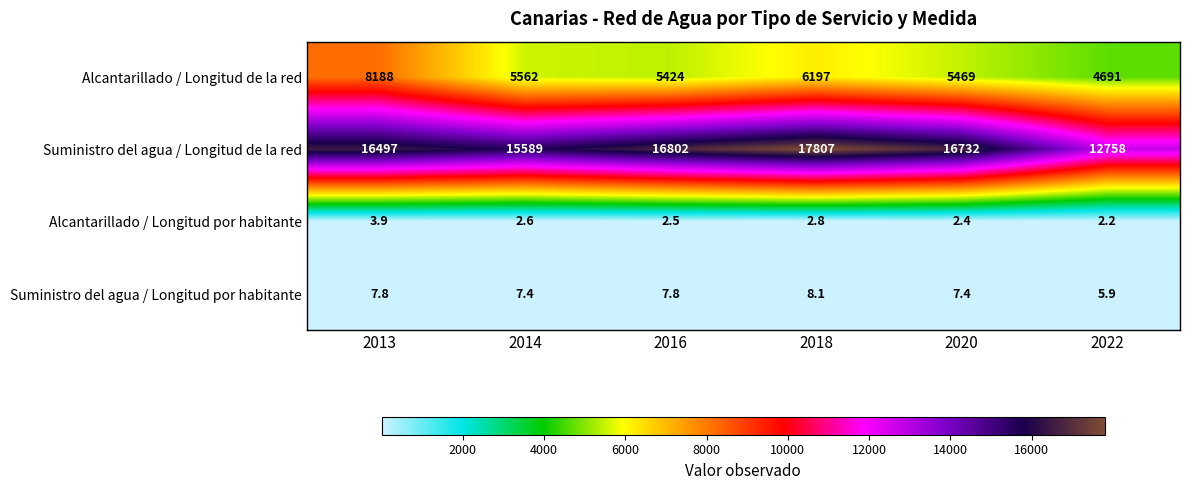

At which category does the chart reach its minimum across all series?

2022